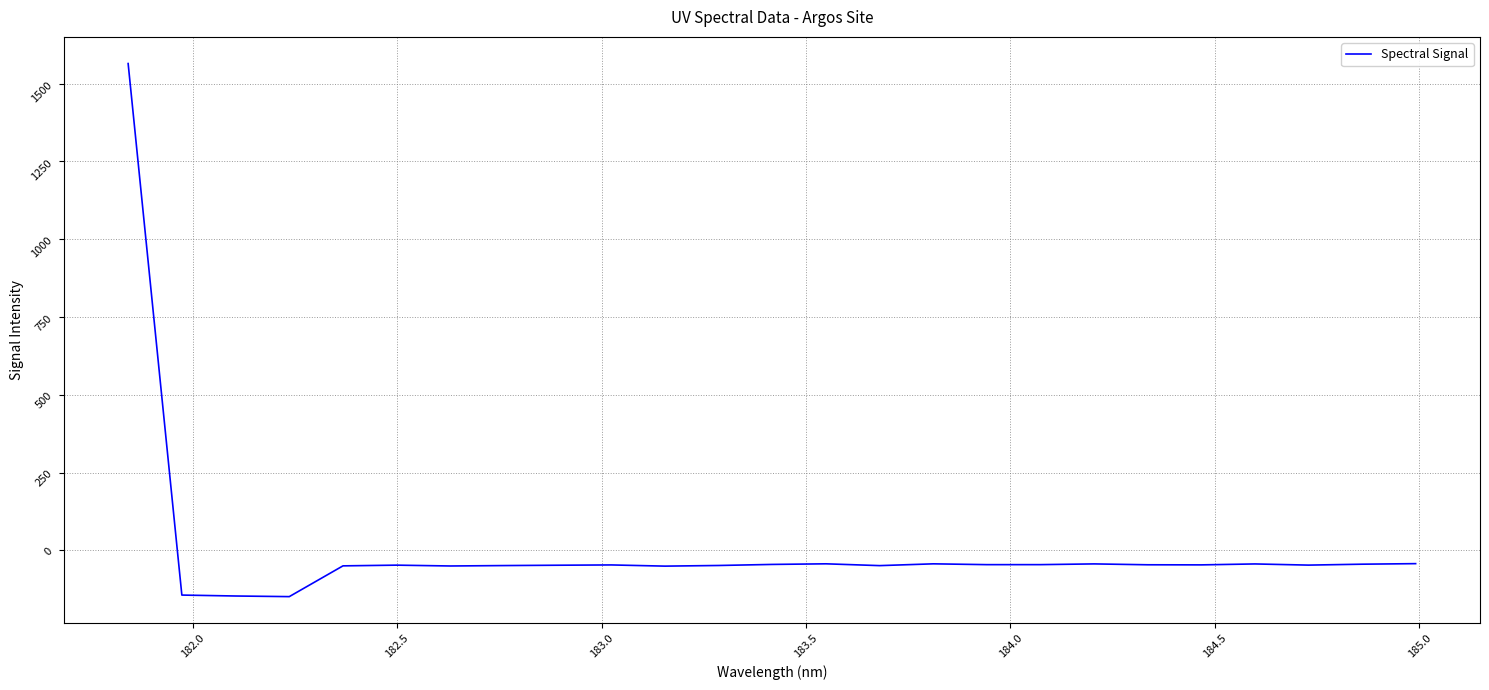

How many lines are shown in the chart?

1